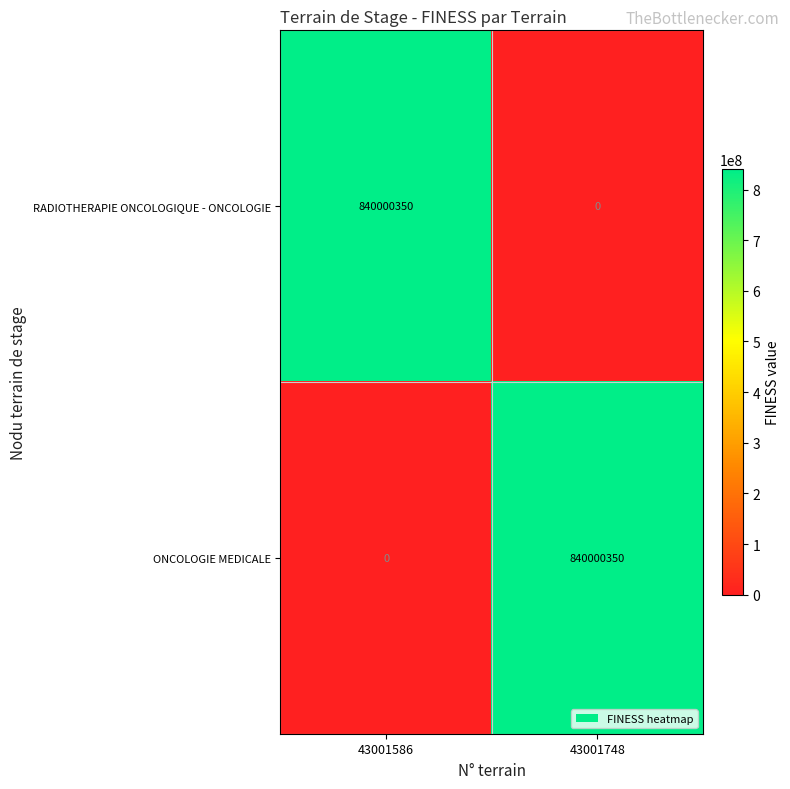

What is the total value across all series at 43001748?

840000350